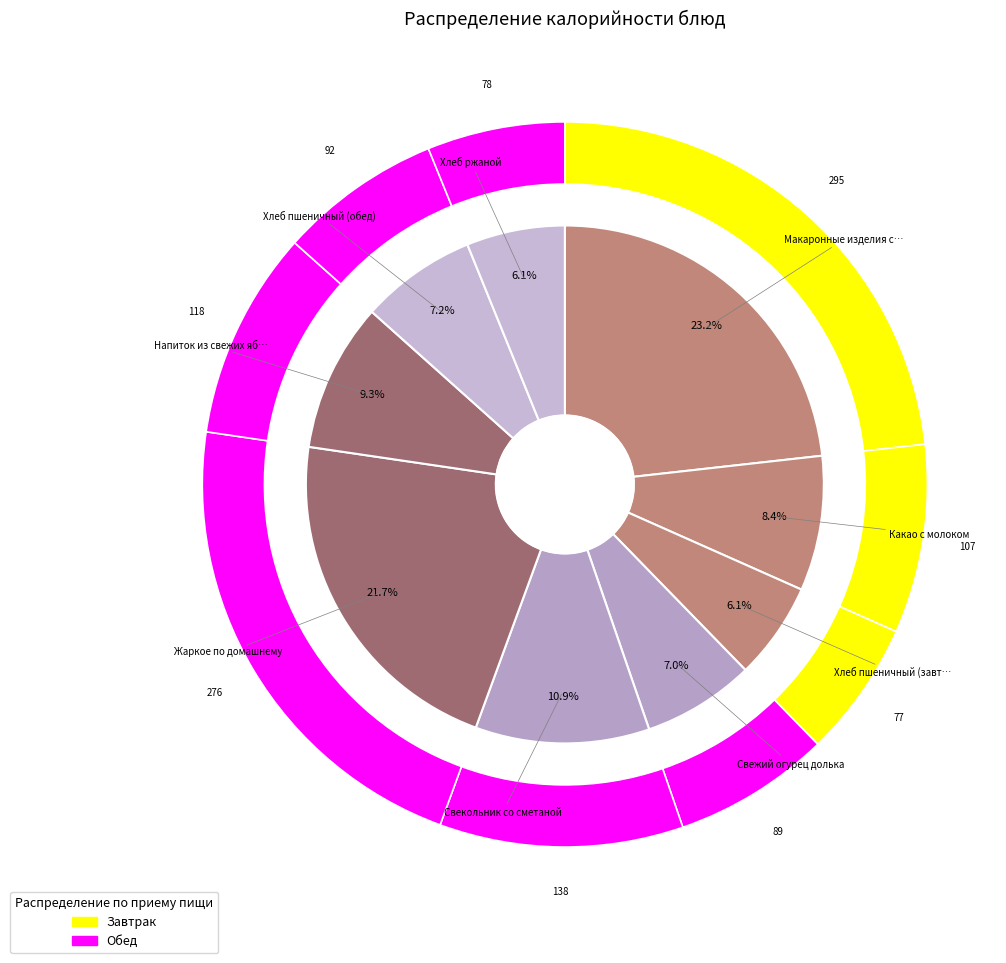

True or false: Хлеб пшеничный (завтрак) accounts for 1% of the total.

False